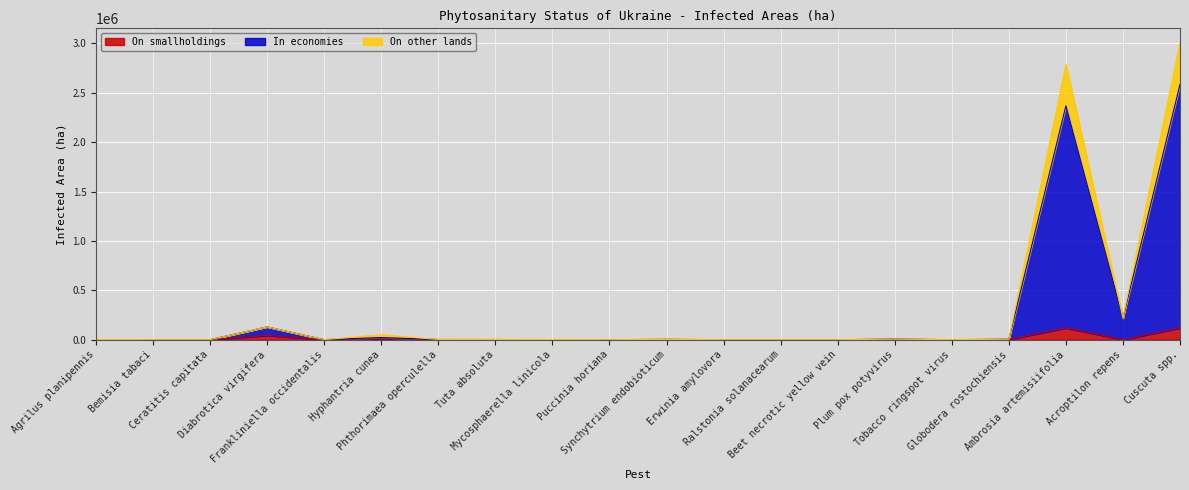

Is it true that On smallholdings equals 3225.1 at Hyphantria cunea?

False